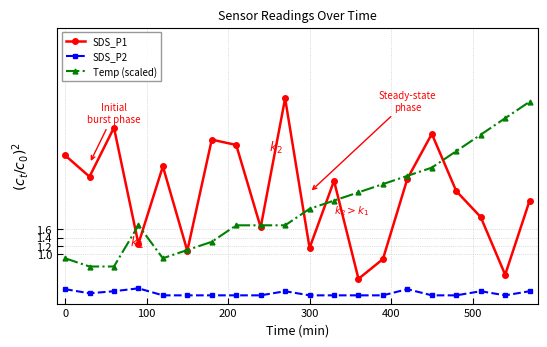

What is the value of the Temp (scaled) point at the 12th from the left?

2.3